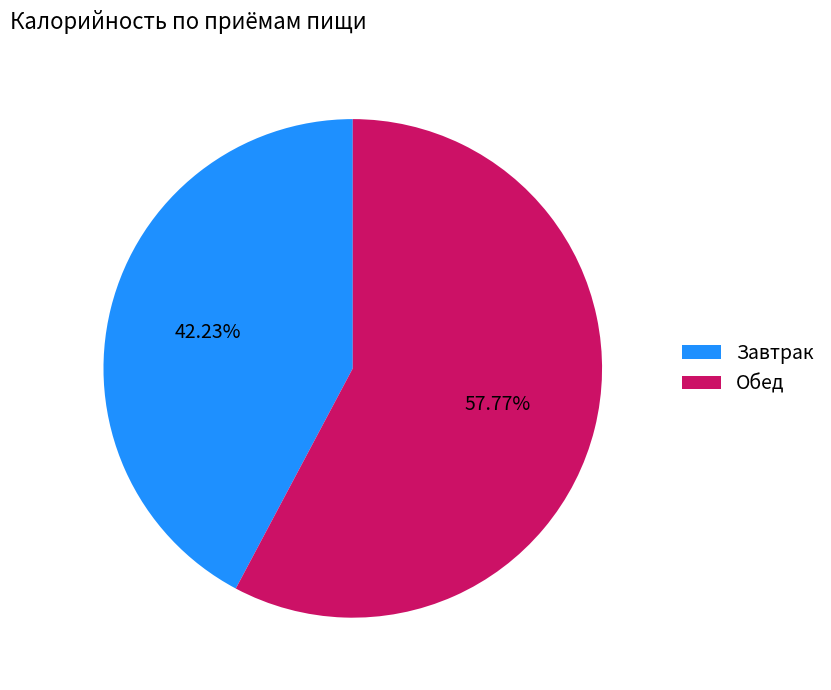

Between Завтрак and Обед, which is larger?

Обед